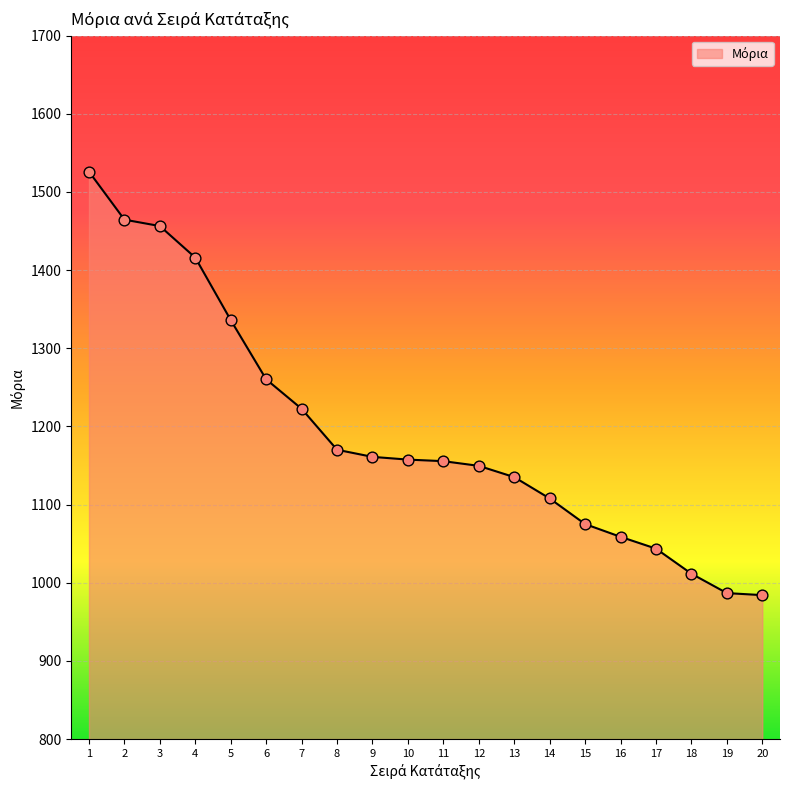

What is the ratio of the value at 3 to the value at 14?

1.3